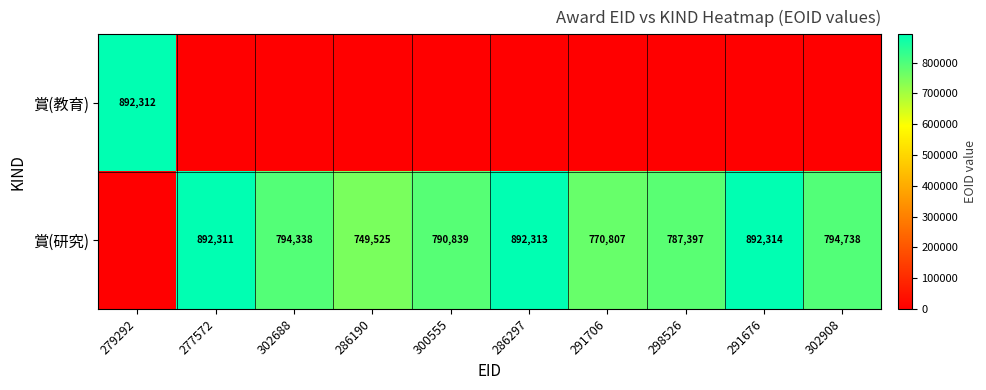

The value of 賞(研究) at 302688 is 794338. True or false?

True